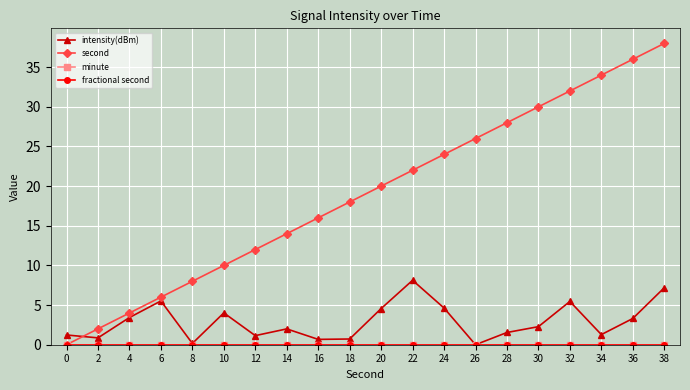

Is this an area chart (filled region under the line)?

No